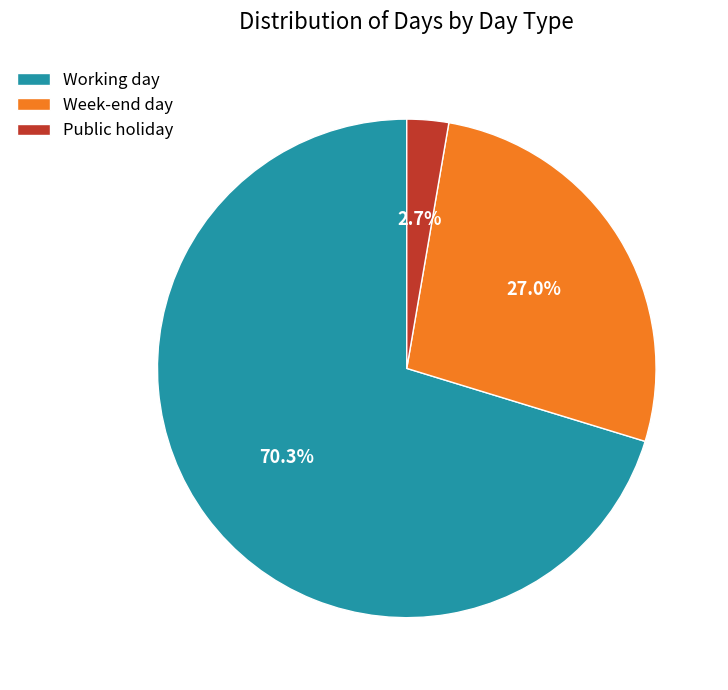

Which has a higher value, Working day or Public holiday?

Working day